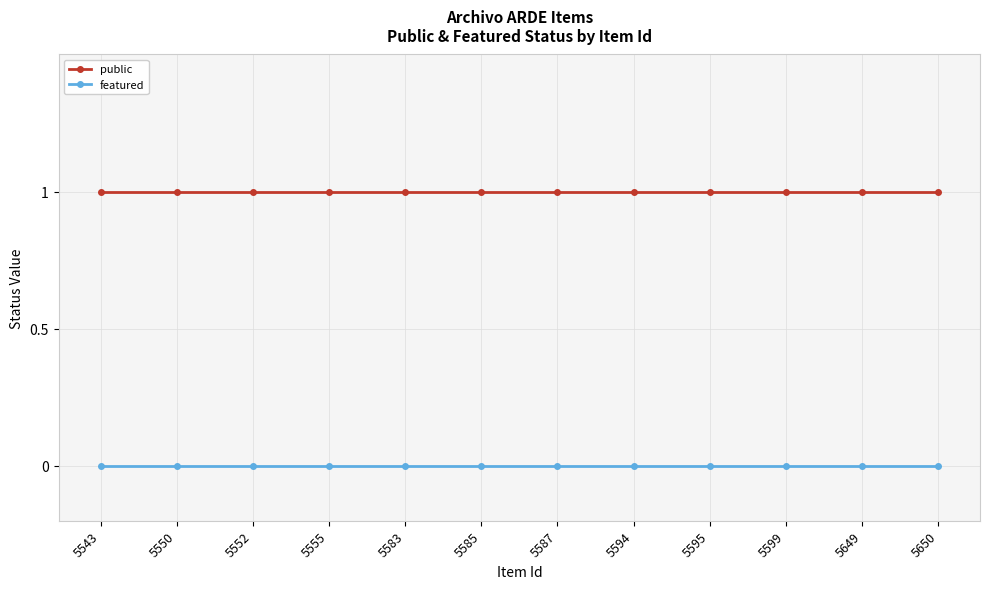

What are all the series names shown in the legend?

public, featured